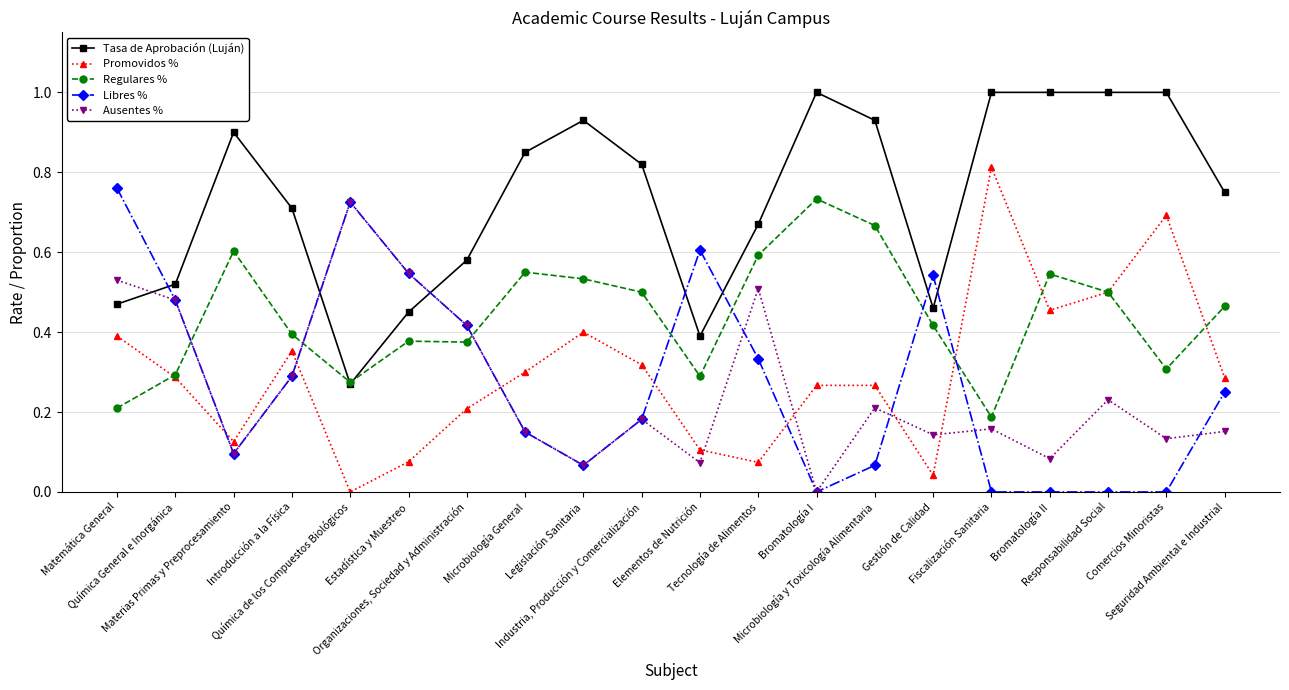

Which series has the largest total across all categories?

Tasa de Aprobación (Luján)